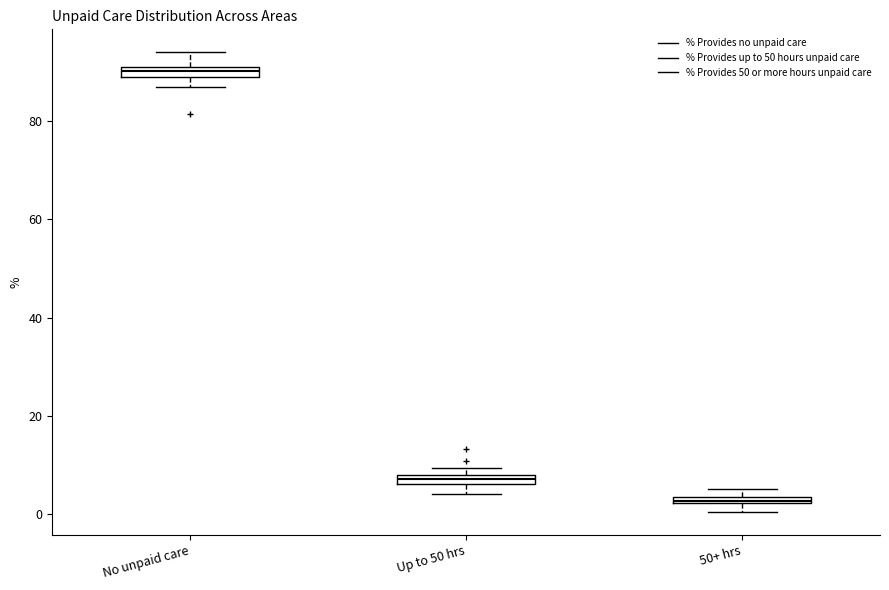

Which box's median line is the highest?

No unpaid care